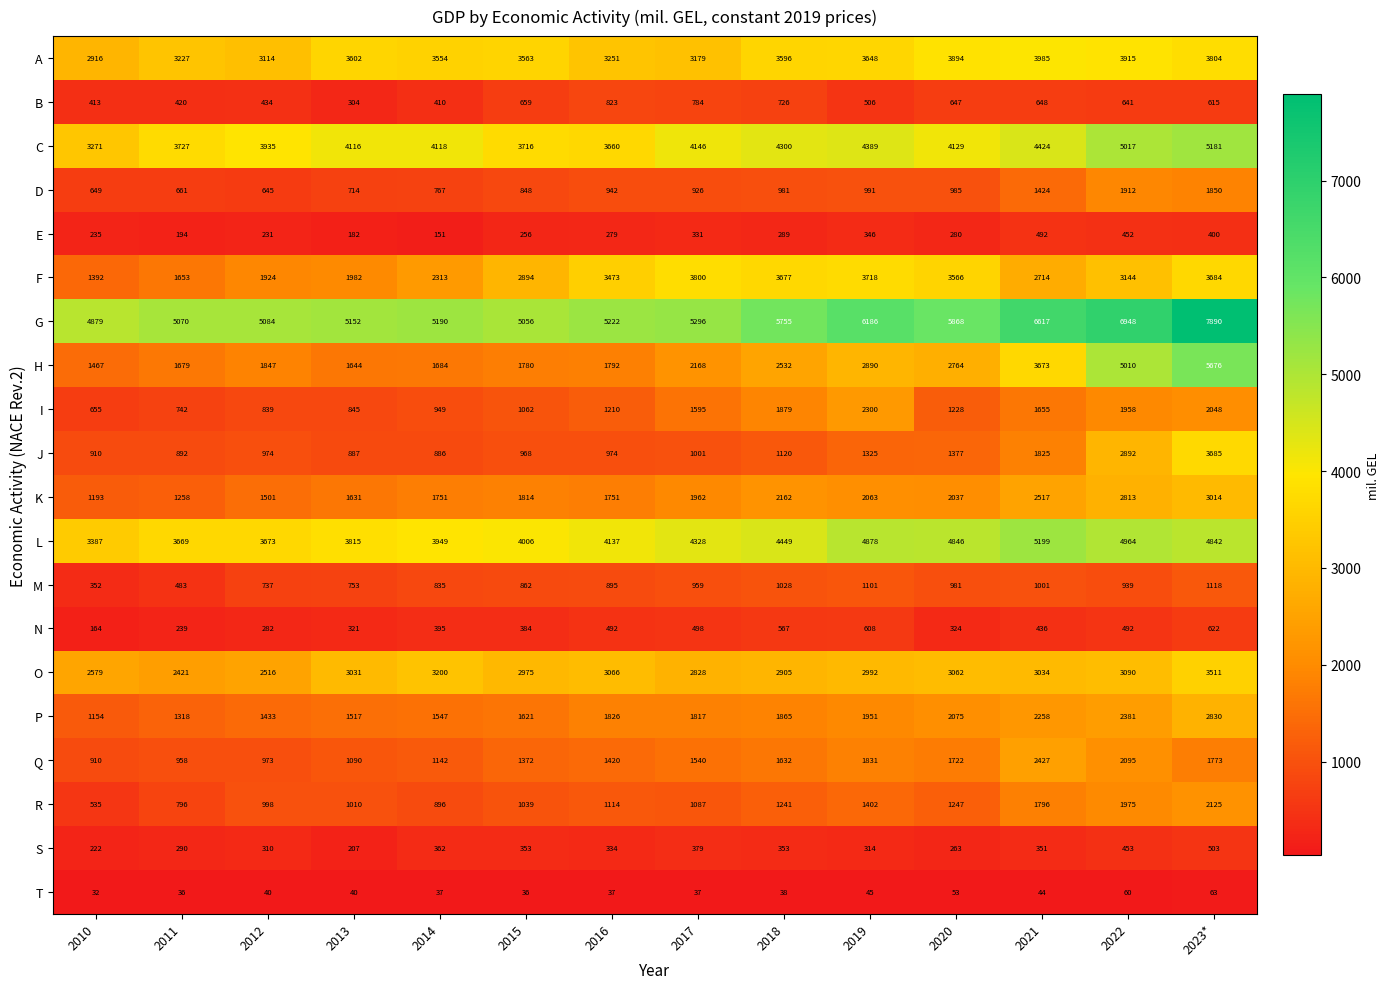

What is the approximate value of O at 2012, to the nearest 50?

2500